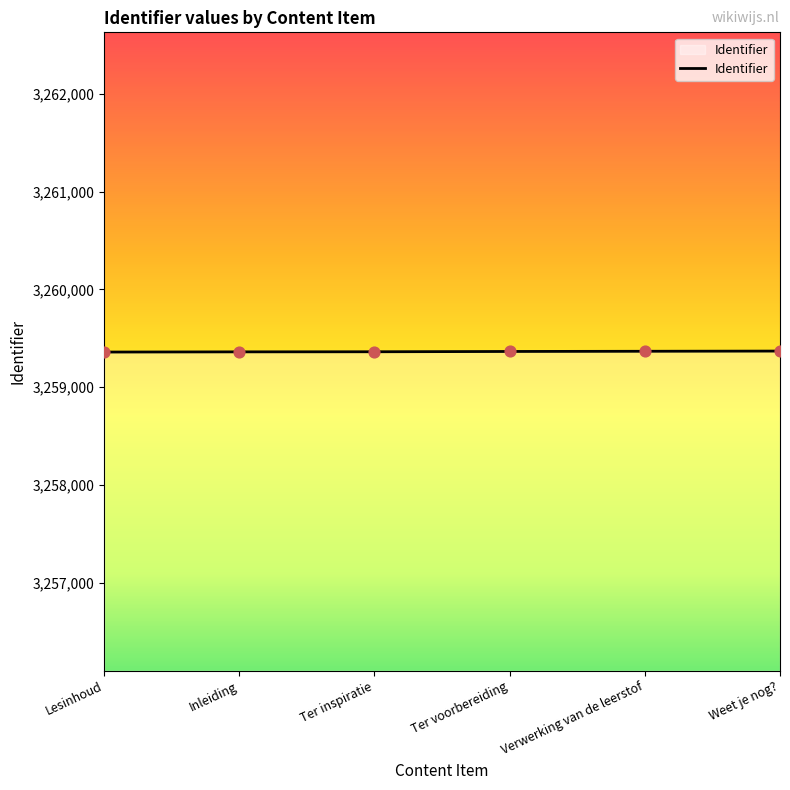

What is the ratio of the value at Weet je nog? to the value at Inleiding?

1.0